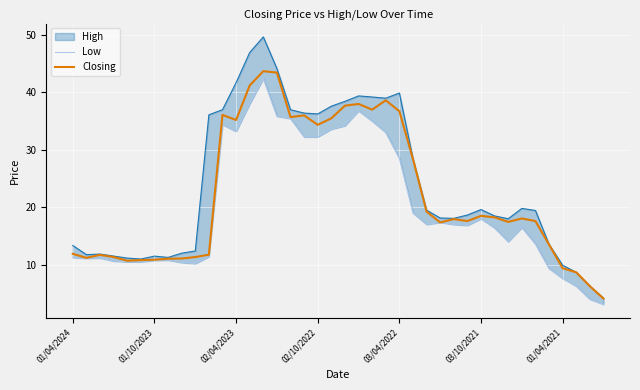

What is the minimum value for Closing?

4.1